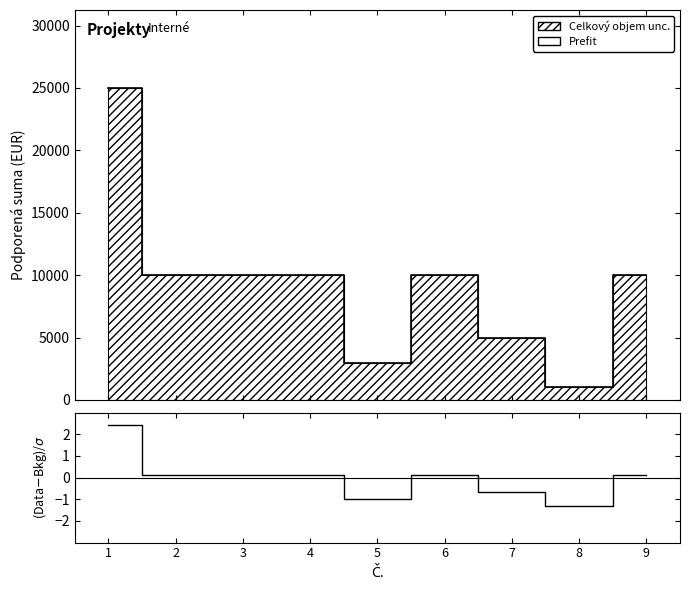

Reading left to right, list all the values displayed in this chart.

Prefit: 1=25000.0	2=10000.0	3=10000.0	4=10000.0	5=3000.0	6=10000.0	7=5000.0	8=1000.0	9=10000.0
(Data-Bkg)/σ: 1=2.4	2=0.1	3=0.1	4=0.1	5=-1.0	6=0.1	7=-0.7	8=-1.3	9=0.1